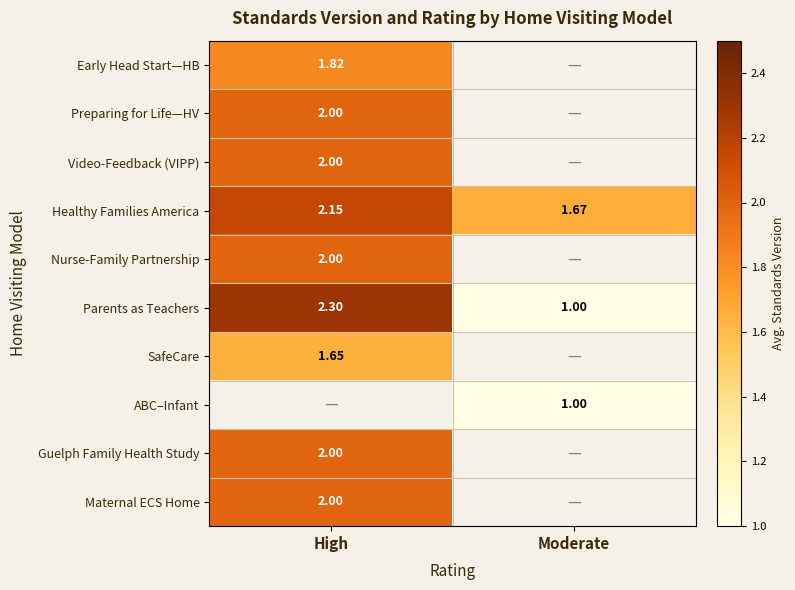

At which category does the chart reach its minimum across all series?

Moderate